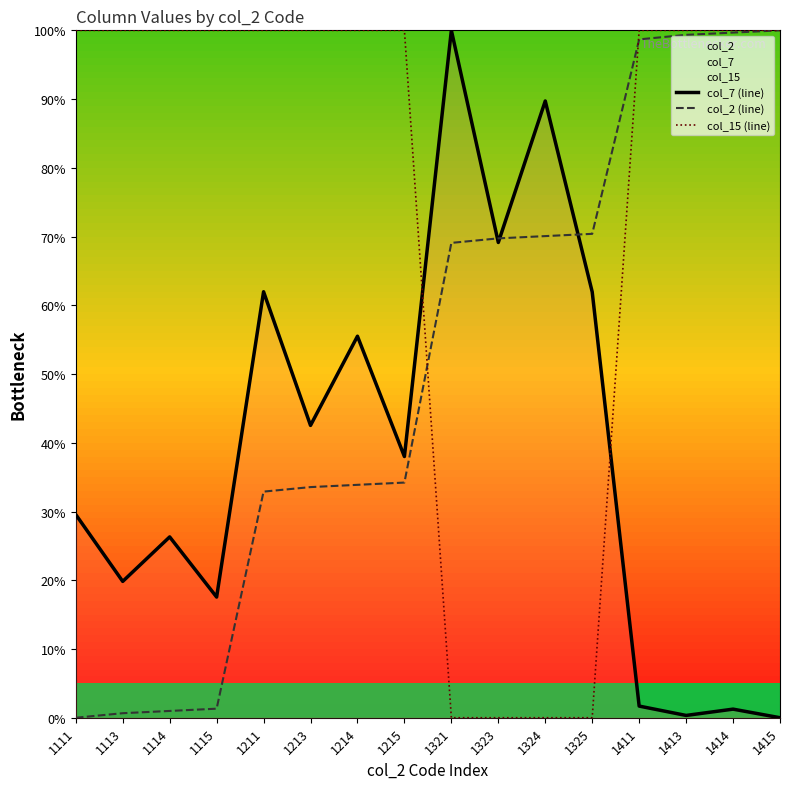

What is the difference between the maximum and second lowest values in the col_2 (line) series?

99.3